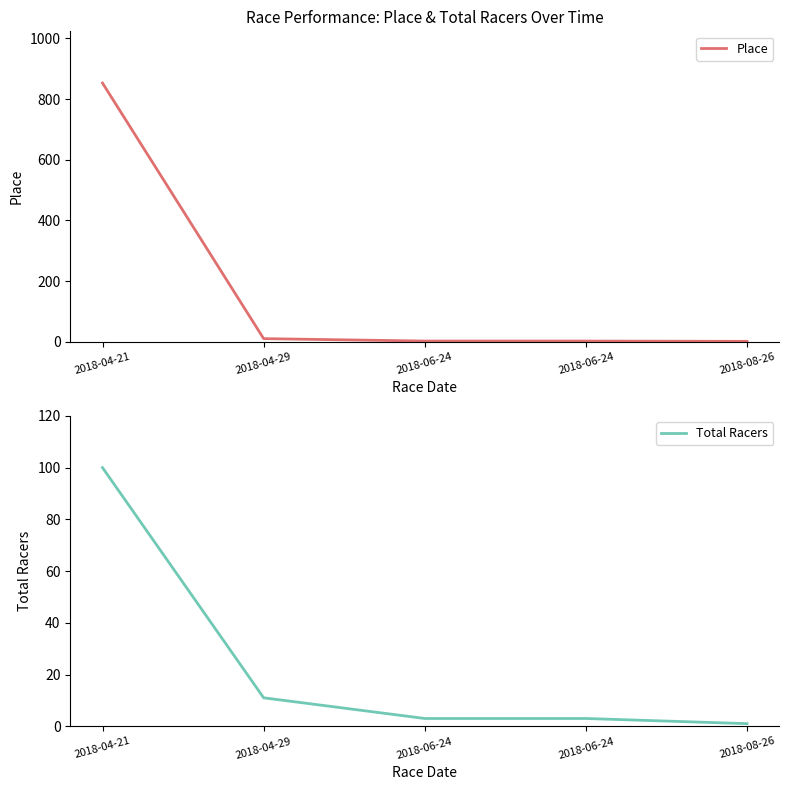

What is the label of the 1st point from the left?

2018-04-21